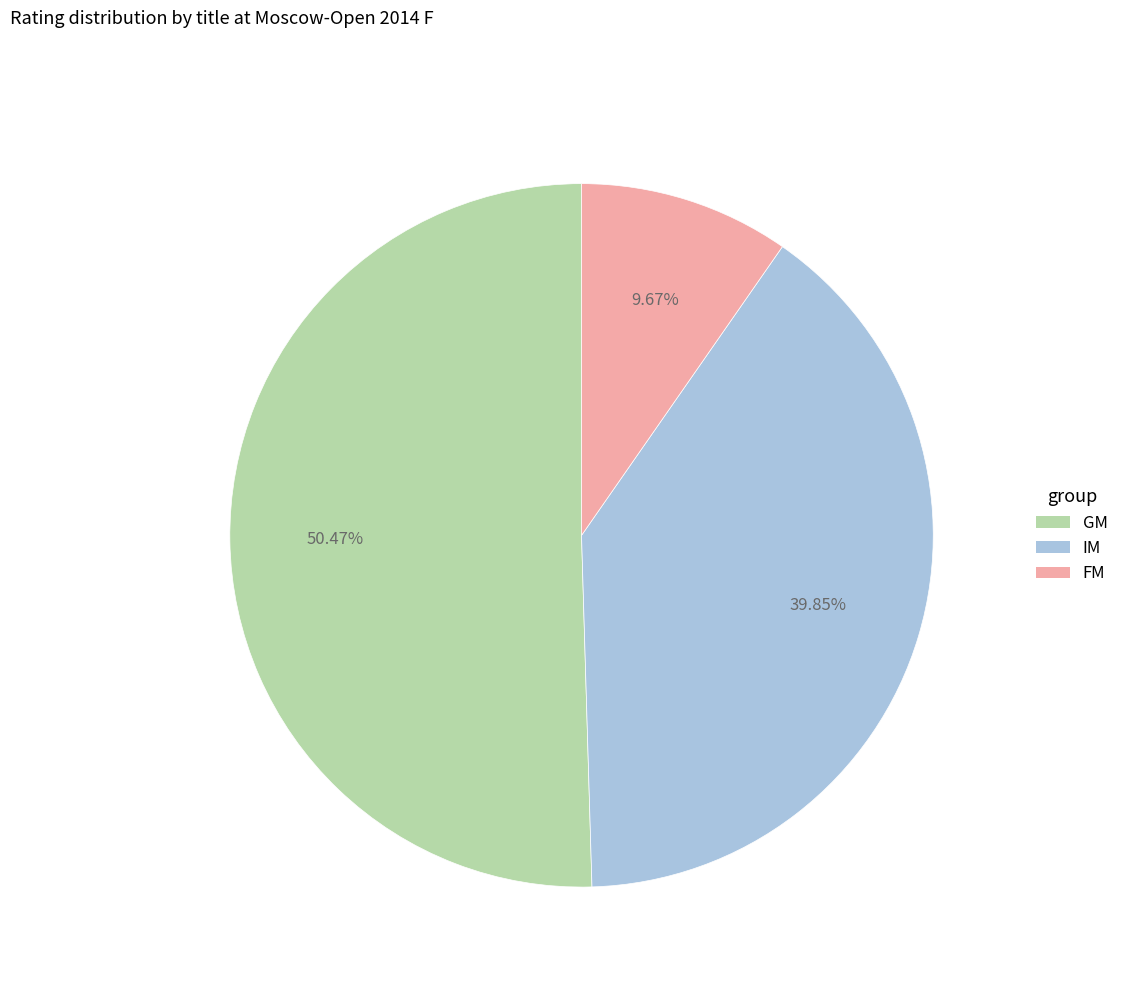

Is there any slice that represents more than half of the pie?

Yes